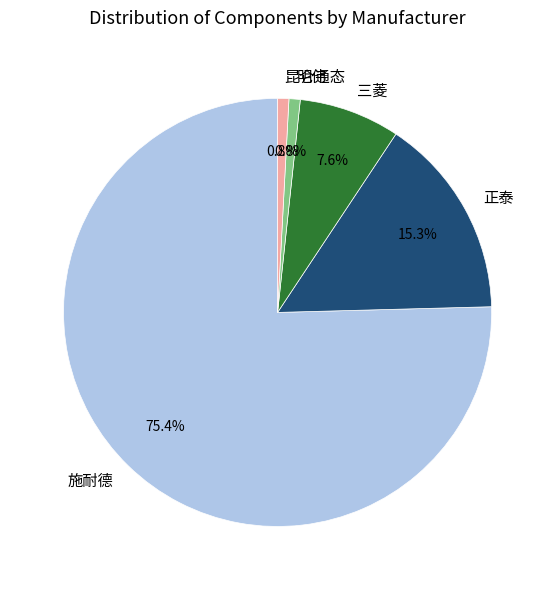

What percentage is the 昆仑通态 slice, to the nearest percent?

1%